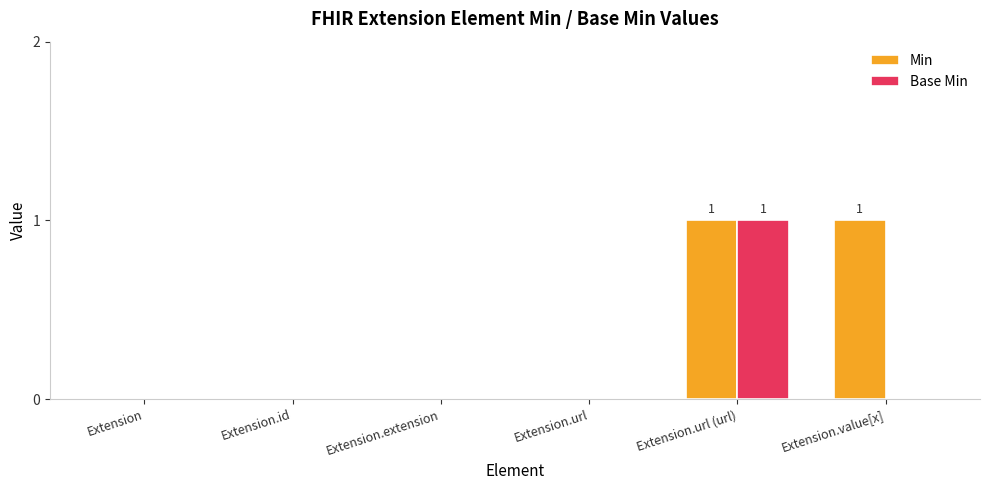

Count the Base Min values in the range 0 to 1.

6